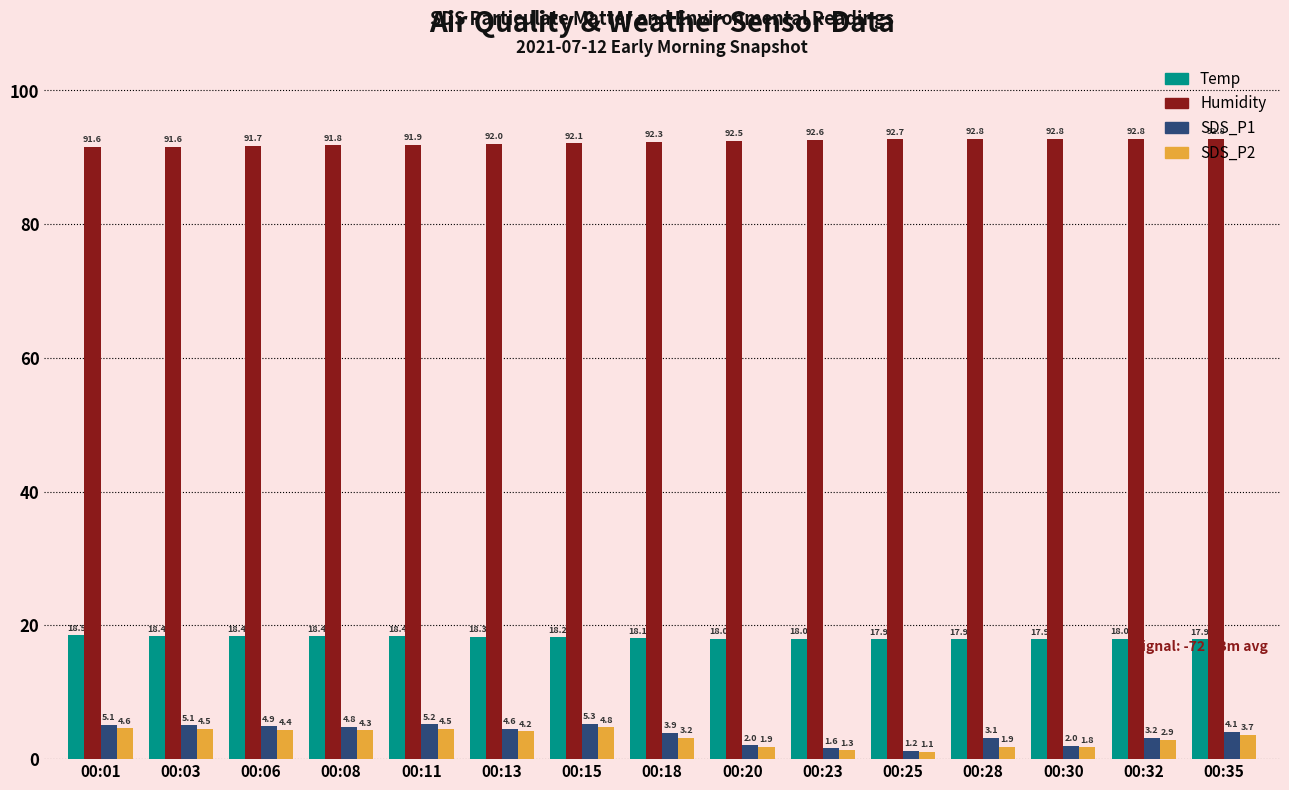

Which series has the largest total across all categories?

Humidity